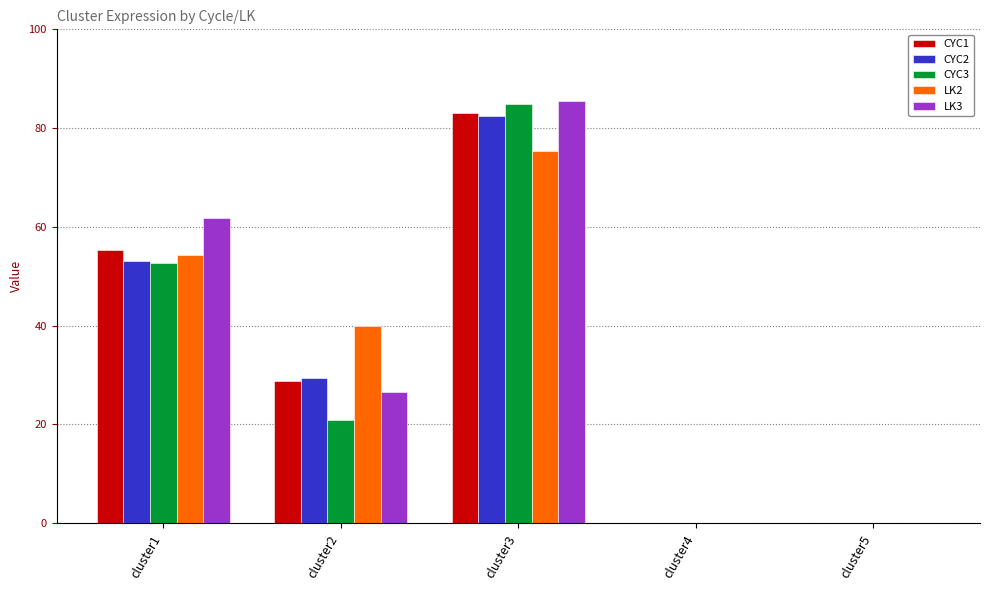

What is the sum of all CYC3 values?

158.6